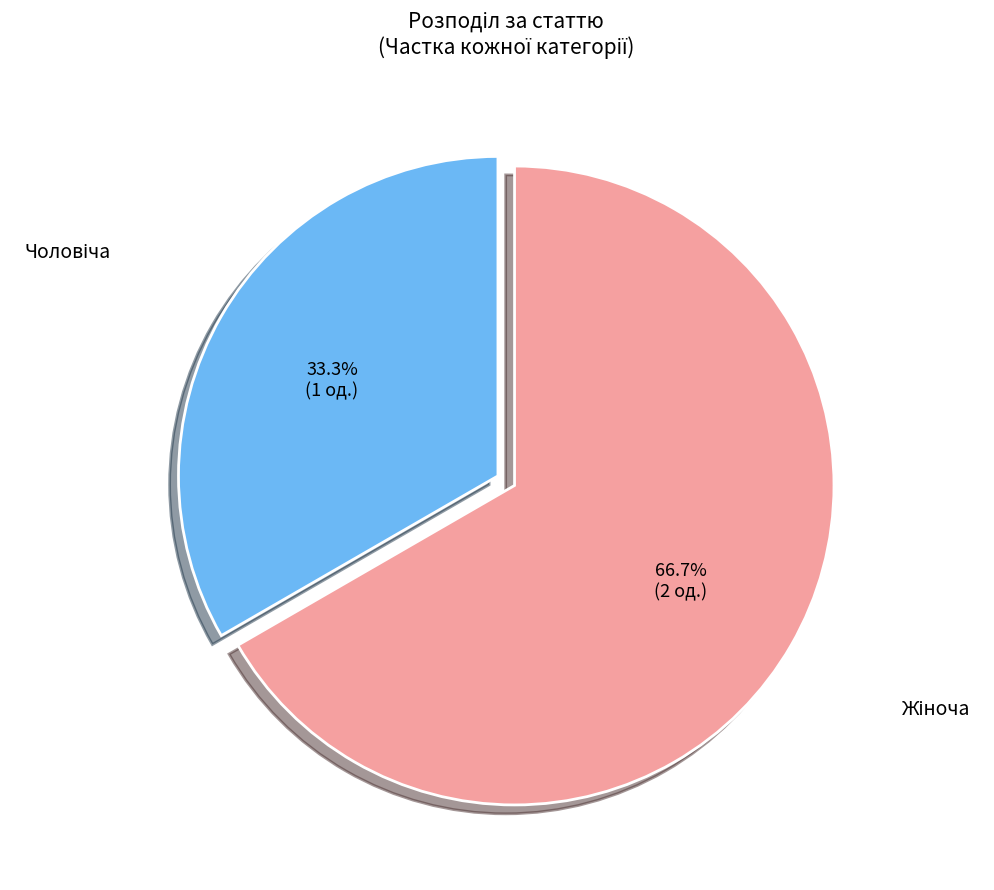

Does any single category account for the majority?

Yes